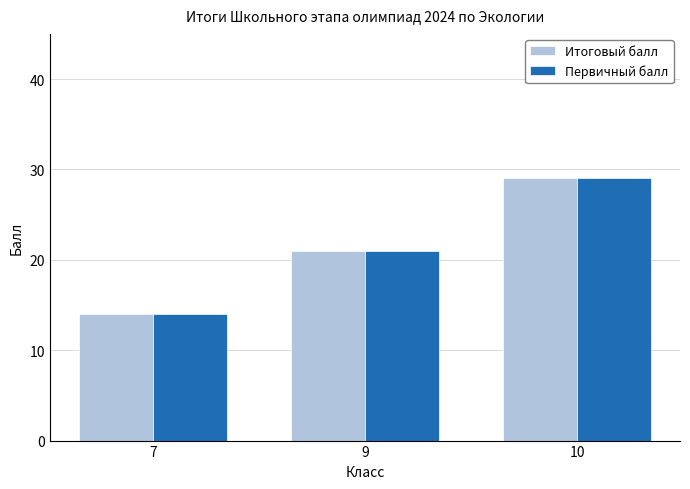

What is the total value across all series at 9?

42